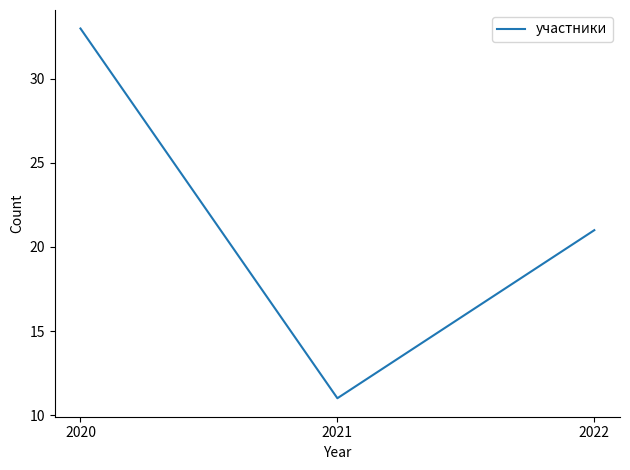

What is the difference between the values at 2022 and 2020?

12